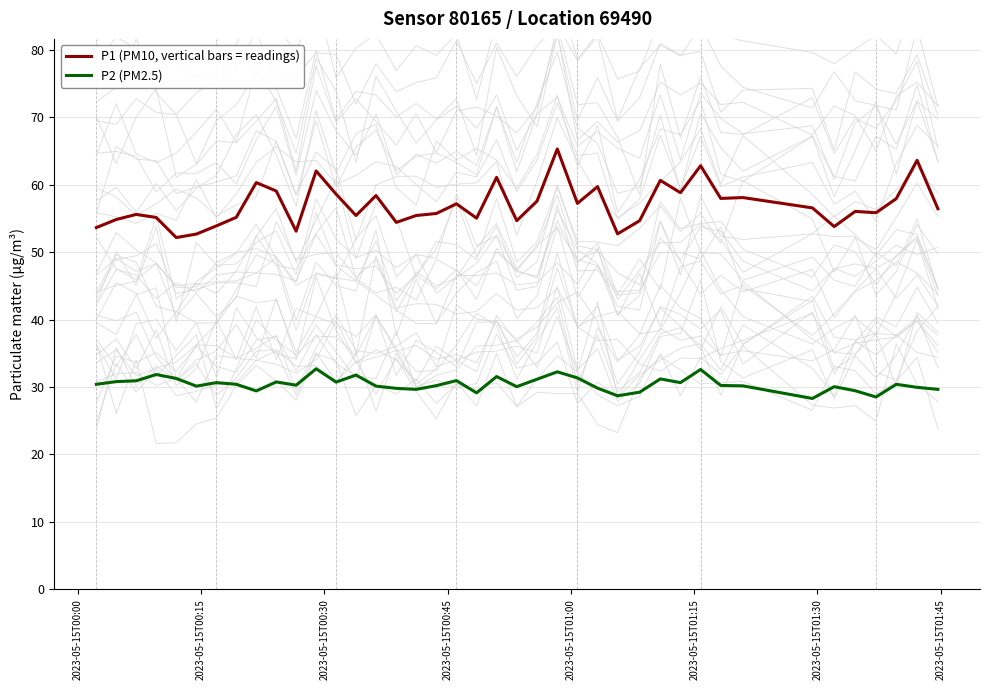

What is the smallest value displayed?

28.3